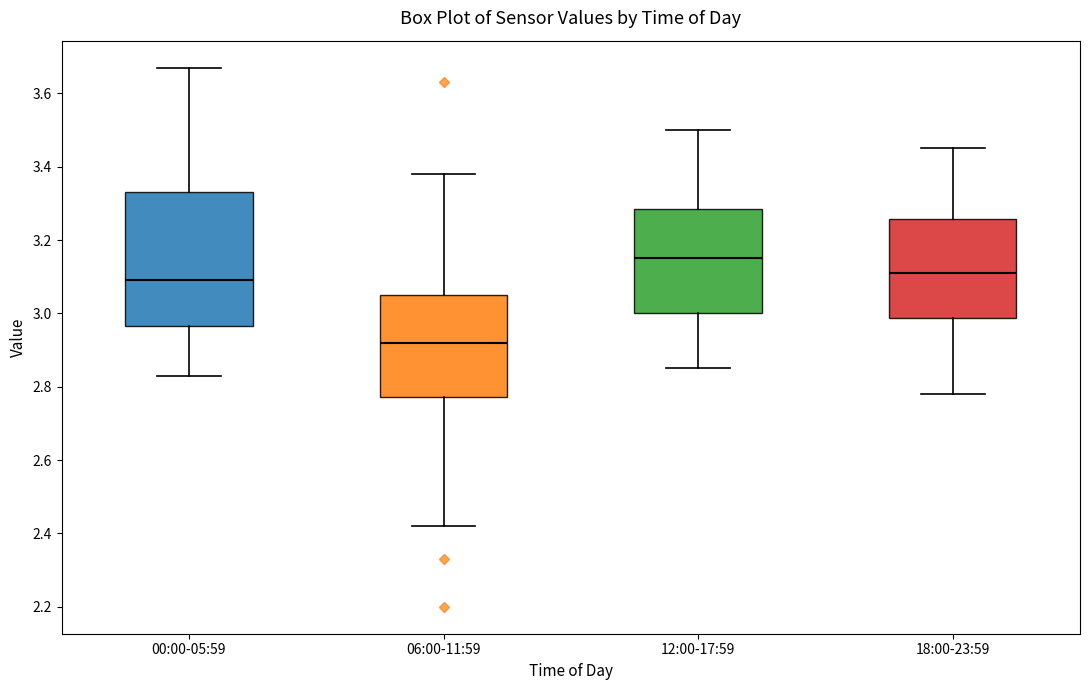

Which box's median line is the lowest?

06:00-11:59